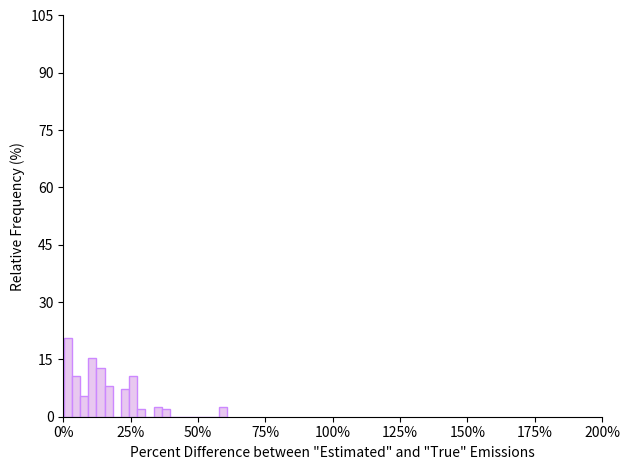

Around what value on the x-axis is the tallest bar? Give the approximate position of its centre, as read against the axis.

0